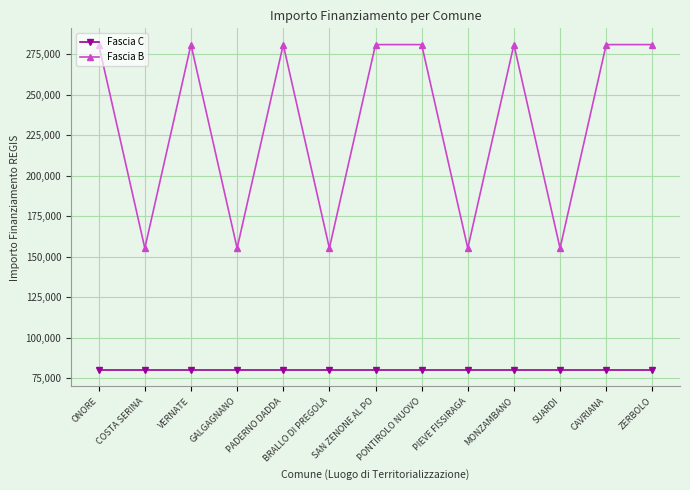

What is the minimum value for Fascia B?

155234